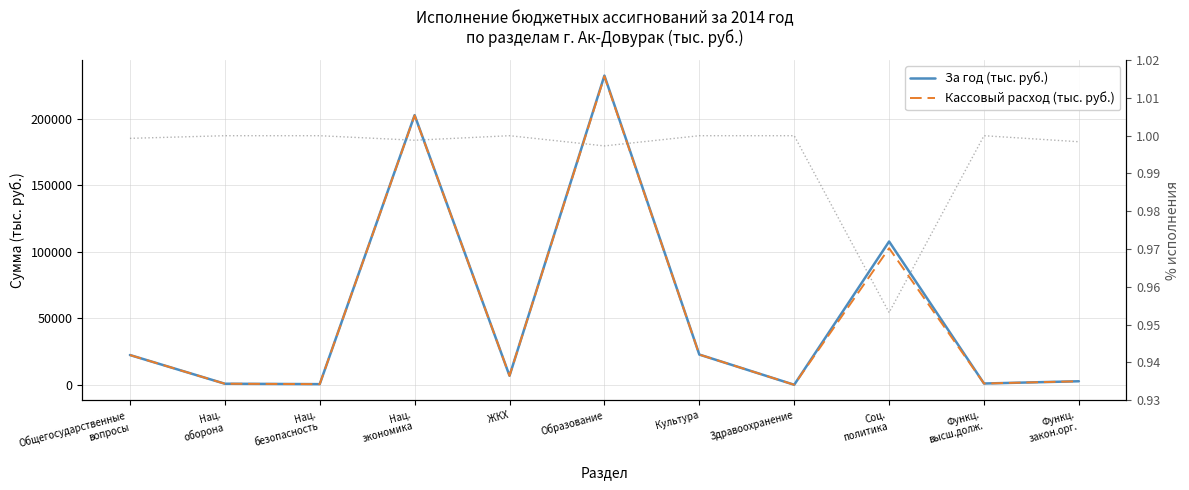

Which series has the largest total across all categories?

За год (тыс. руб.)